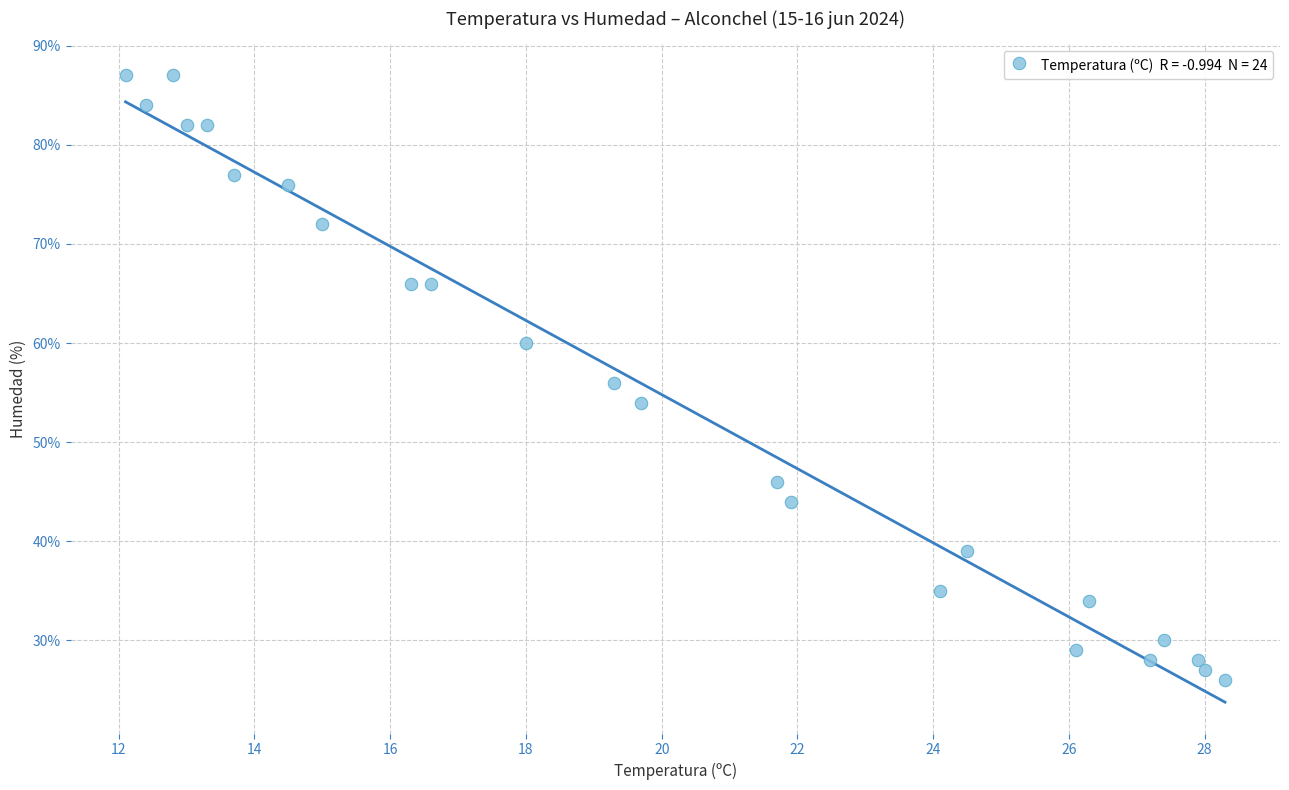

What is the range of Y values (max minus min)?

61